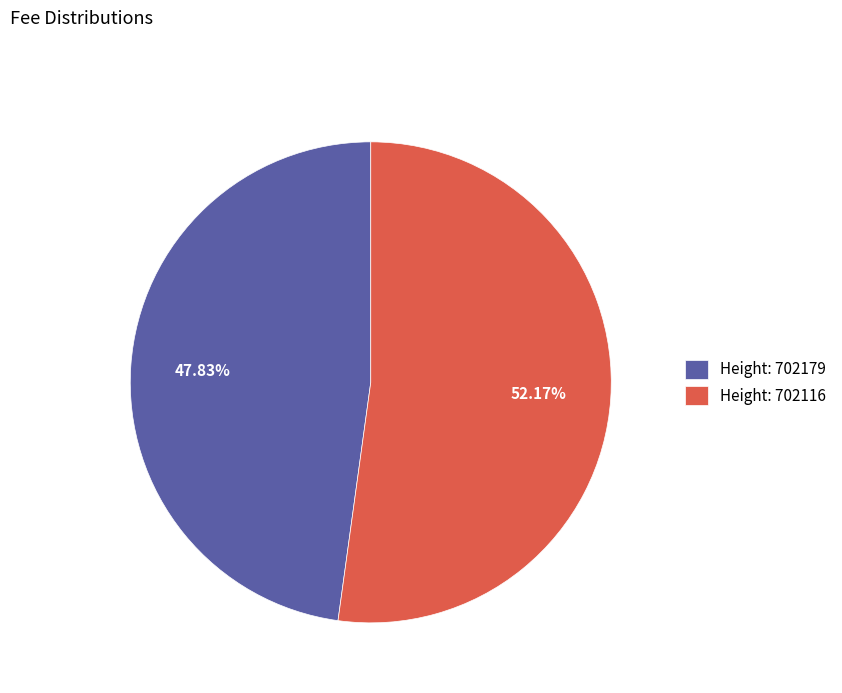

Combined, do Height: 702179 and Height: 702116 account for over 50%?

Yes